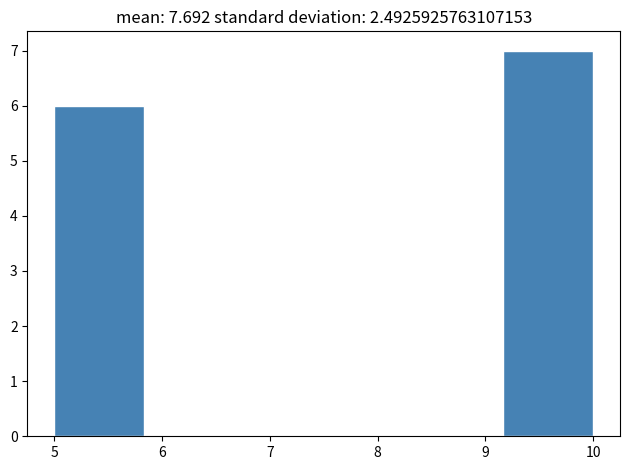

Reading left to right, transcribe this chart: for each bar, give the range it covers on the x-axis and its height. Neither the bar edges nor the heights are printed on the chart, so give them approximately, as read against the axes.

5.0 to 5.8: 6
5.8 to 6.7: 0
6.7 to 7.5: 0
7.5 to 8.3: 0
8.3 to 9.2: 0
9.2 to 10.0: 7